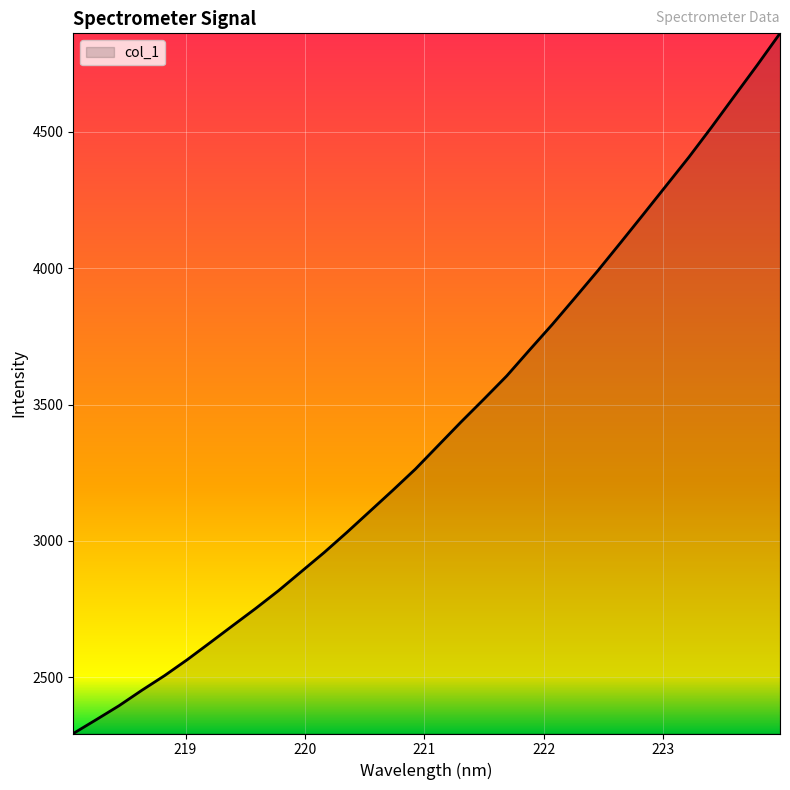

What is the greatest value displayed?

4860.1